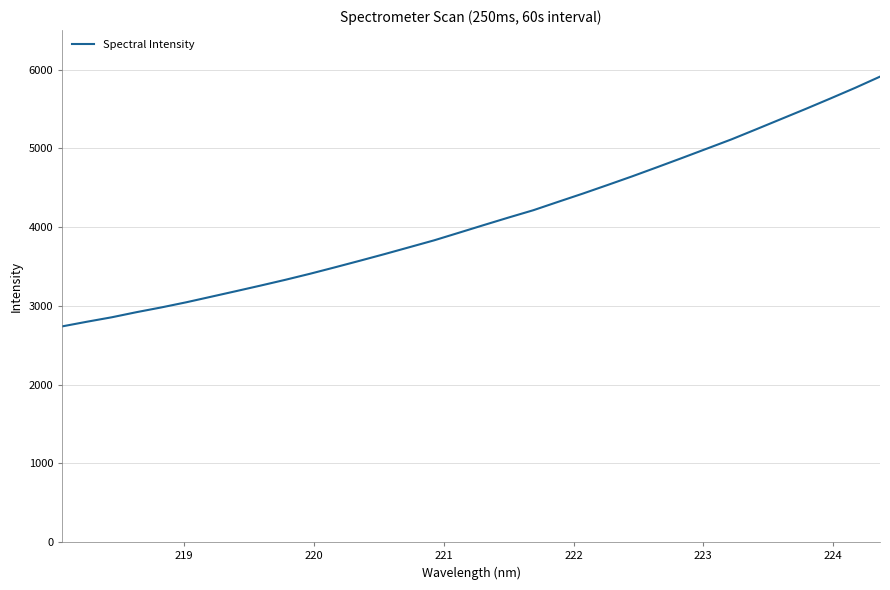

What is the smallest value displayed?

2740.6